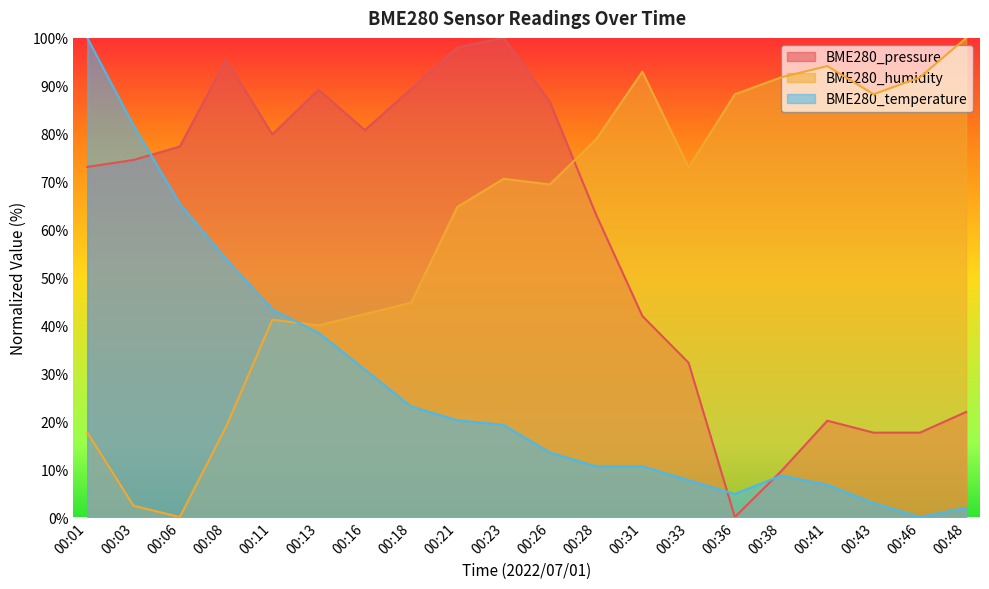

How many values in the BME280_pressure series are below 74?

10